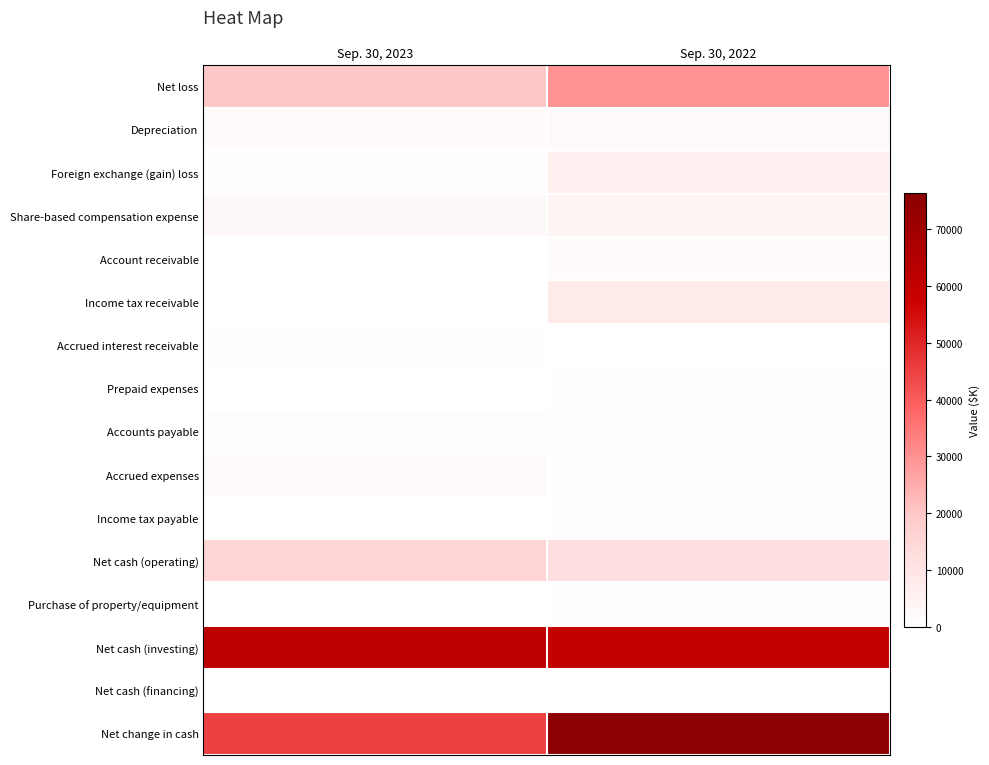

Reading left to right, extract all data points from this chart.

Net loss: Sep. 30, 2023=19922	Sep. 30, 2022=29697
Depreciation: Sep. 30, 2023=1310	Sep. 30, 2022=2171
Foreign exchange (gain) loss: Sep. 30, 2023=646	Sep. 30, 2022=5867
Share-based compensation expense: Sep. 30, 2023=2574	Sep. 30, 2022=4024
Account receivable: Sep. 30, 2023=0	Sep. 30, 2022=1530
Income tax receivable: Sep. 30, 2023=97	Sep. 30, 2022=7777
Accrued interest receivable: Sep. 30, 2023=335	Sep. 30, 2022=0
Prepaid expenses: Sep. 30, 2023=278	Sep. 30, 2022=314
Accounts payable: Sep. 30, 2023=940	Sep. 30, 2022=741
Accrued expenses: Sep. 30, 2023=2063	Sep. 30, 2022=614
Income tax payable: Sep. 30, 2023=174	Sep. 30, 2022=314
Net cash (operating): Sep. 30, 2023=15292	Sep. 30, 2022=11660
Purchase of property/equipment: Sep. 30, 2023=247	Sep. 30, 2022=453
Net cash (investing): Sep. 30, 2023=61612	Sep. 30, 2022=59985
Net cash (financing): Sep. 30, 2023=9	Sep. 30, 2022=0
Net change in cash: Sep. 30, 2023=44885	Sep. 30, 2022=76415